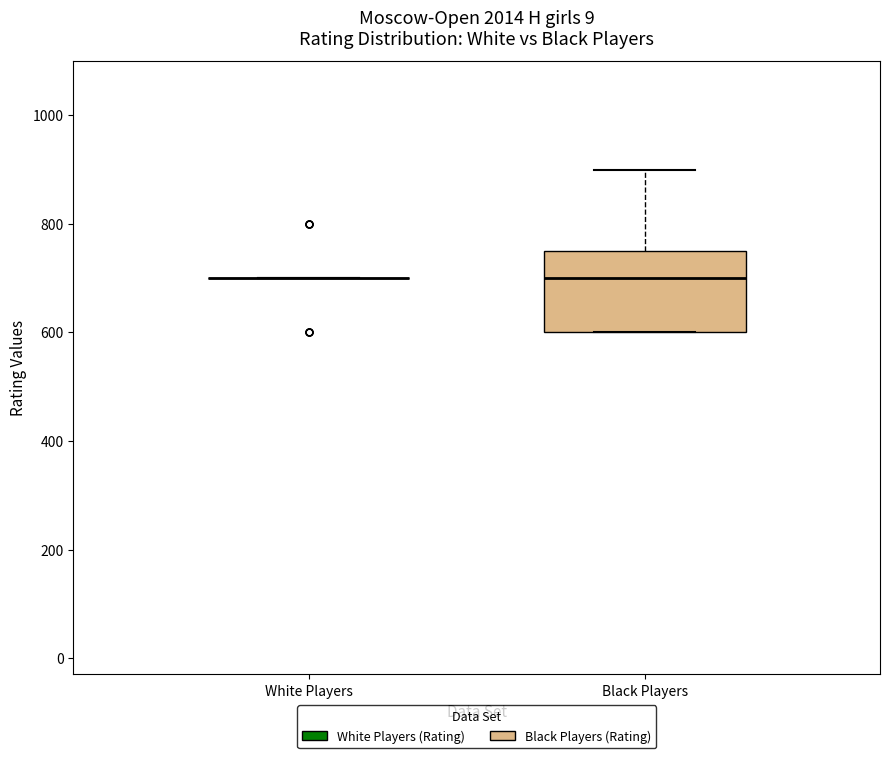

Where is the lower edge of the box for Black Players on the y-axis? The values are not printed on the chart, so give them approximately, as read against the axis.

600